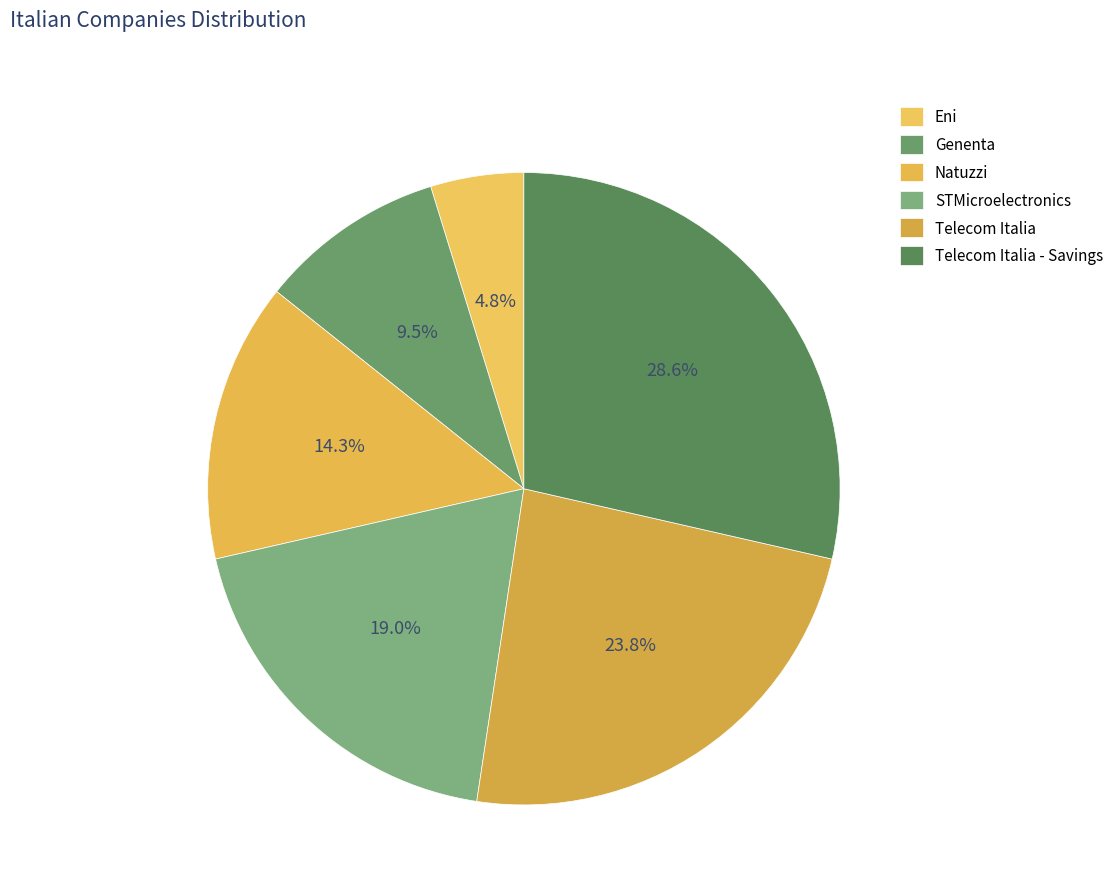

To the nearest percent, what is the difference between the largest and smallest slice percentages?

24%